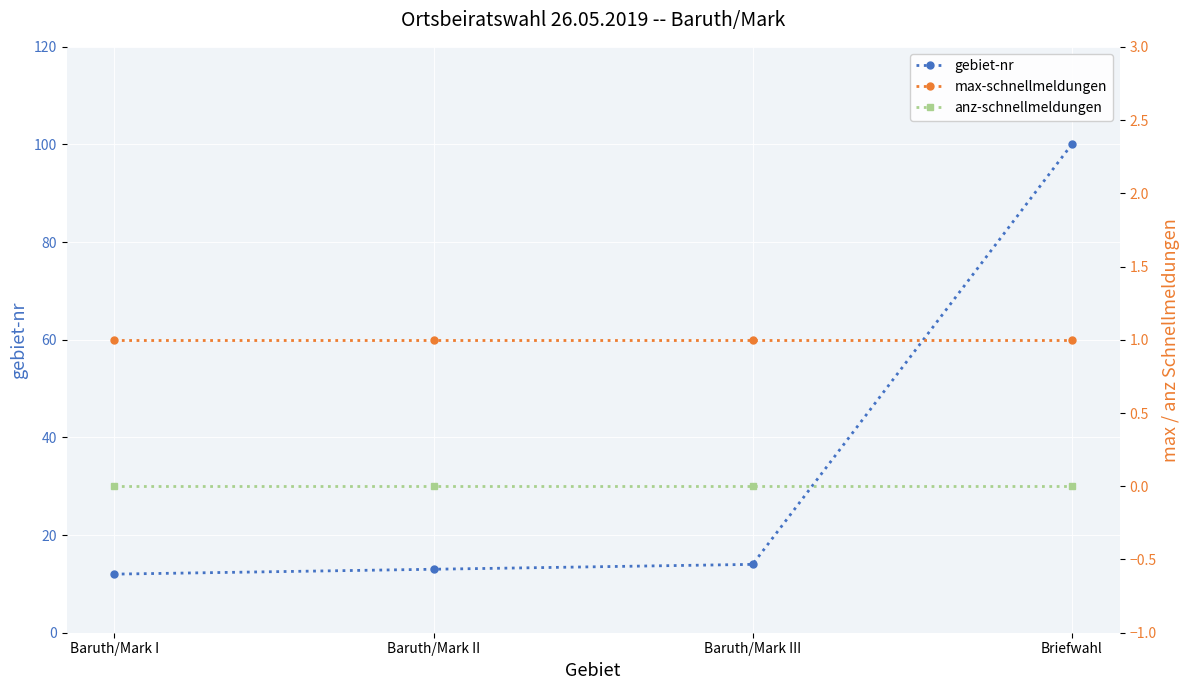

Which category has the lowest value in the anz-schnellmeldungen series?

Baruth/Mark I